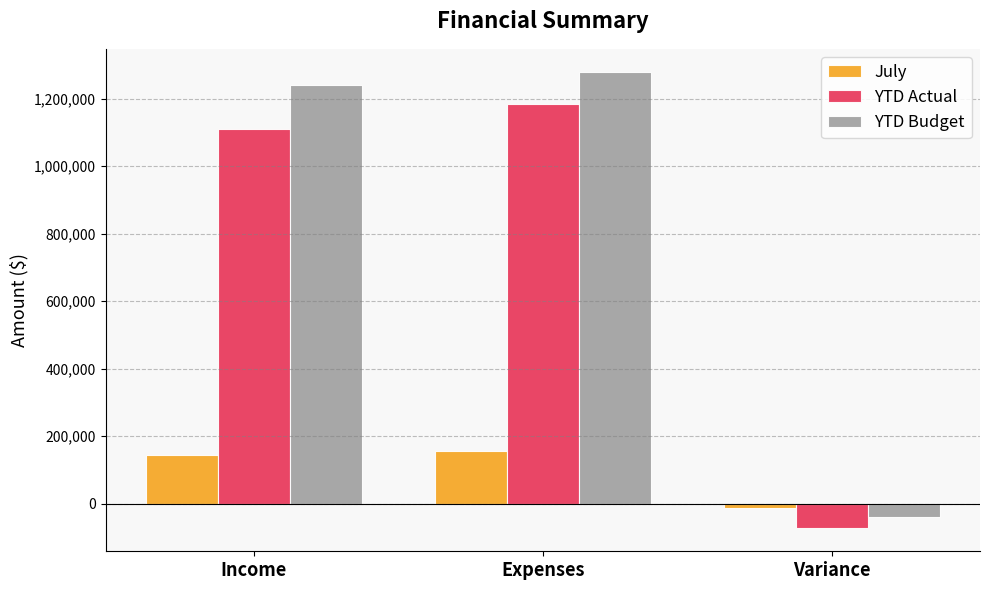

What is the approximate value of YTD Actual at Income?

1110571